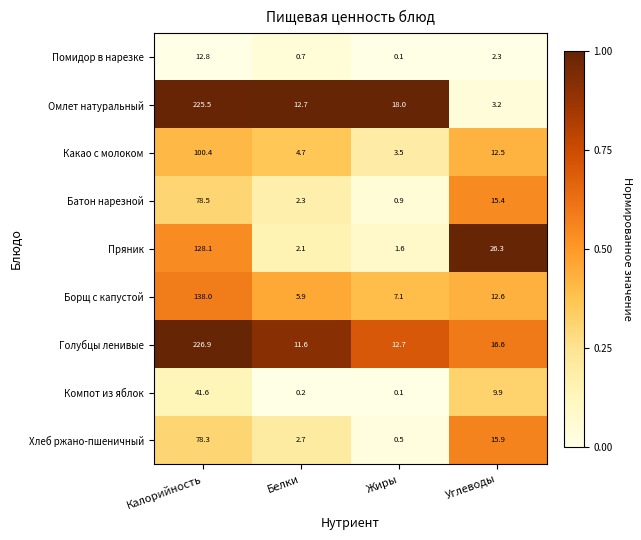

What is the greatest value displayed?

226.9